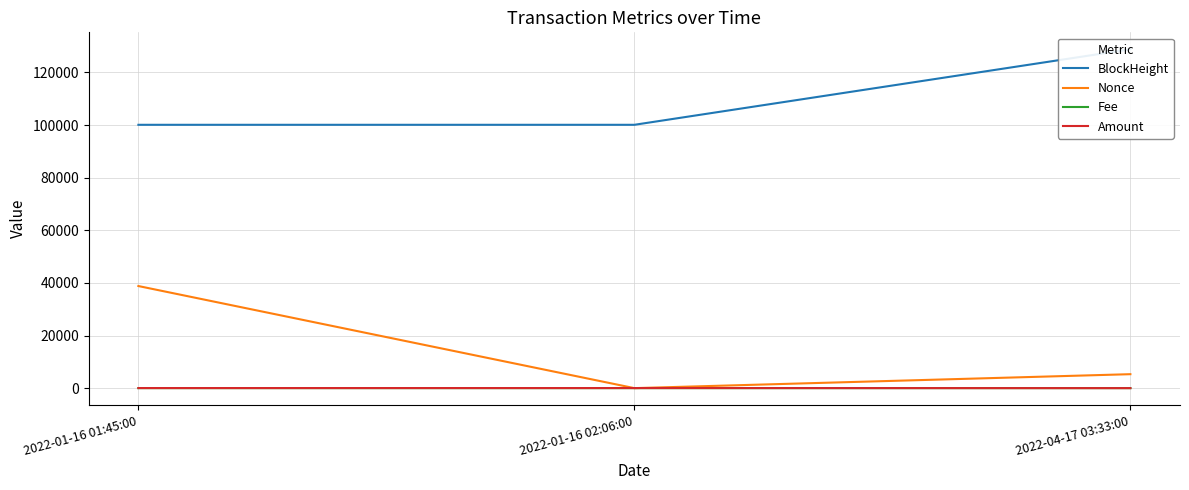

How many values in the Amount series exceed 27?

2